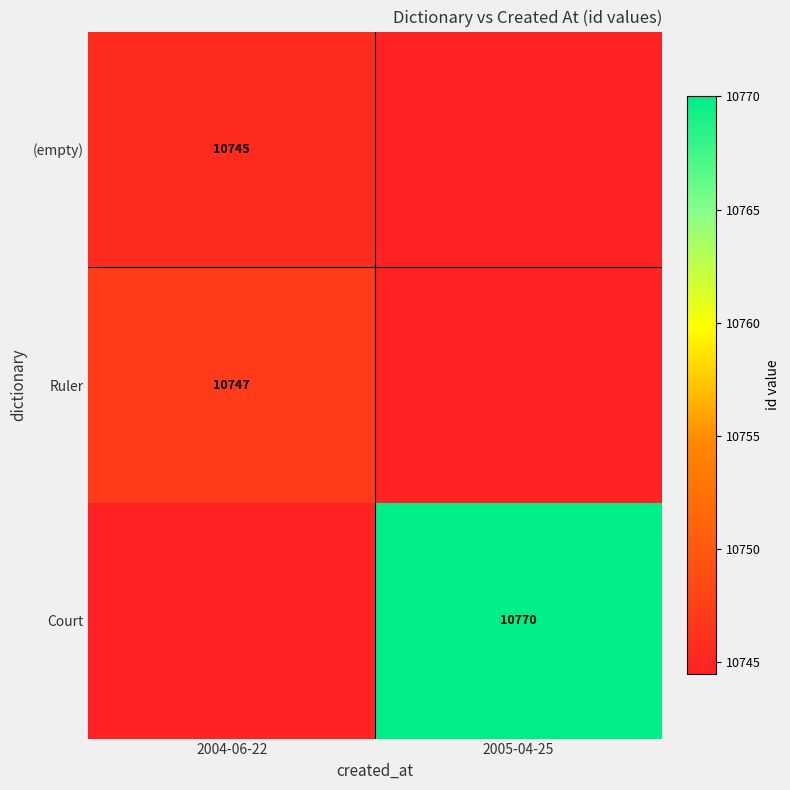

Which label corresponds to the smallest value in the chart?

2005-04-25